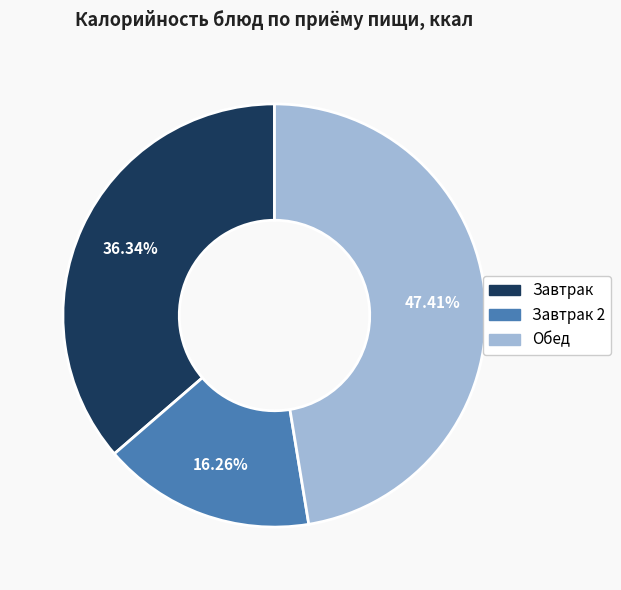

Combined, do Завтрак 2 and Обед account for over 50%?

Yes